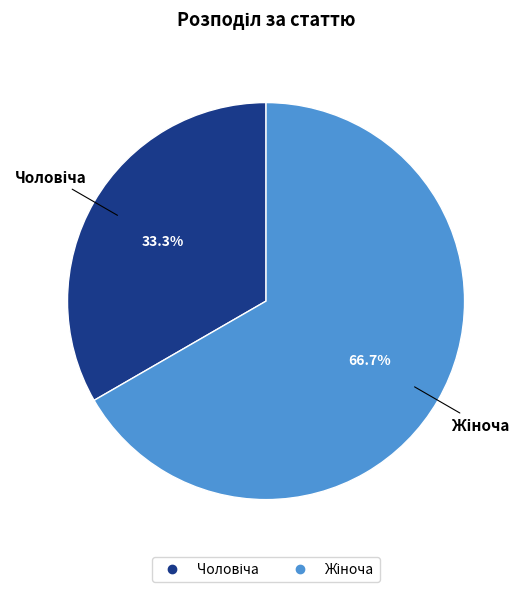

Is there a majority slice in this chart?

Yes